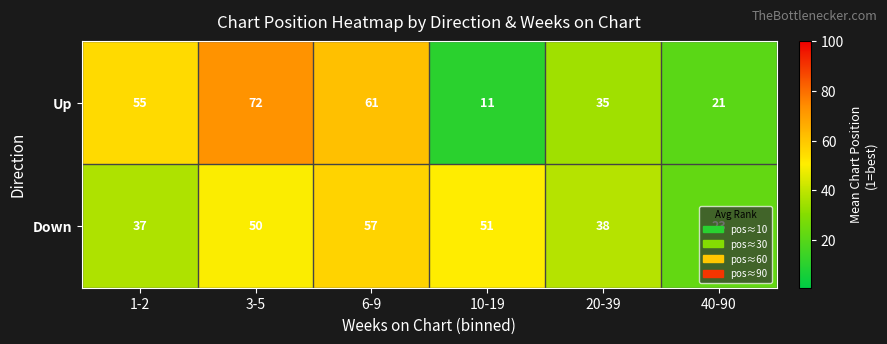

Which series has the largest range (max minus min)?

Up